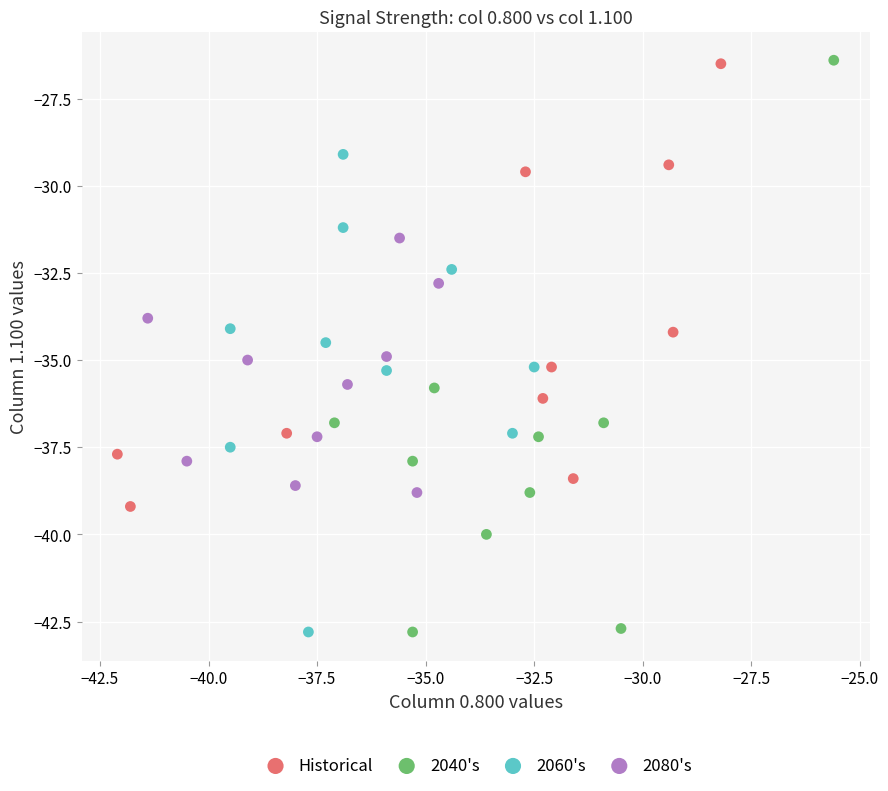

Which series has the widest spread of Y values?

2040's